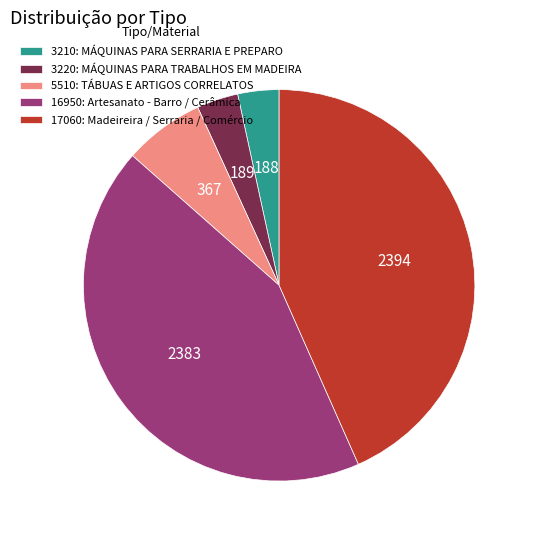

Does any single category account for the majority?

No